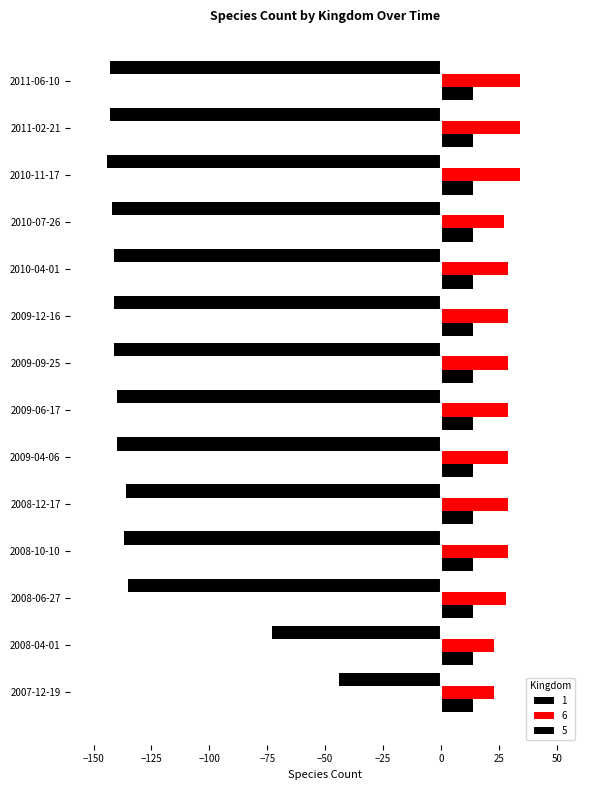

Count the number of data series in this chart.

3